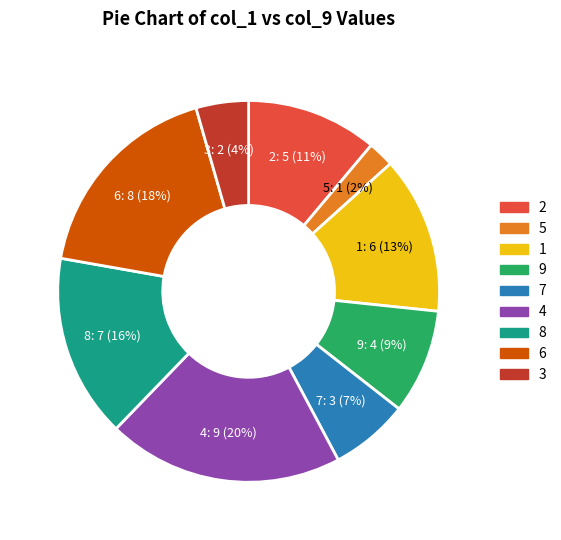

To the nearest percent, what is the difference between the 3 and 2 slice percentages?

7%